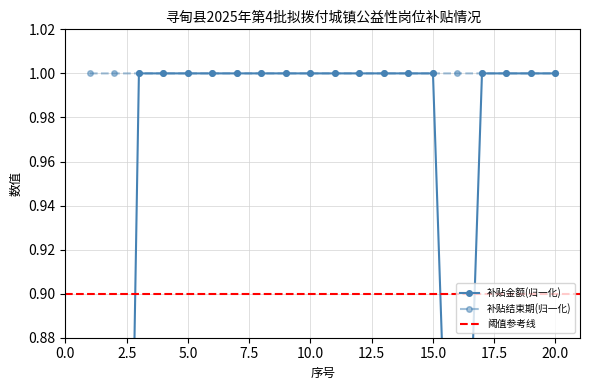

What is the highest value of the 补贴结束期(归一化) series?

1.0